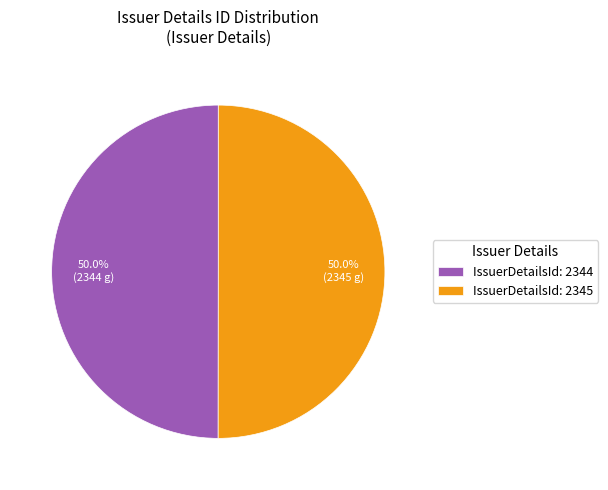

Count the number of slices in the pie.

2